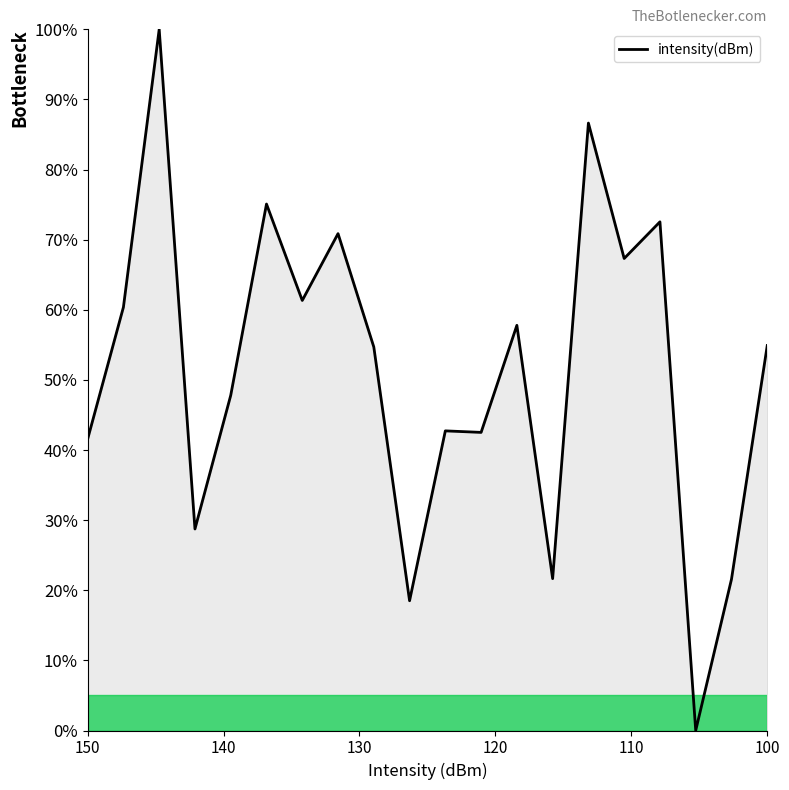

What is the greatest value displayed?

100.0